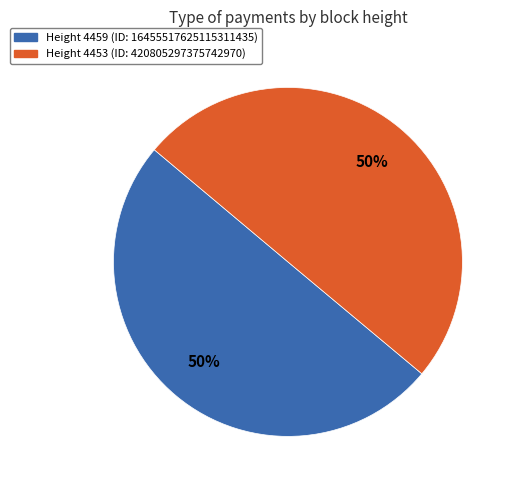

Count the number of slices in the pie.

2